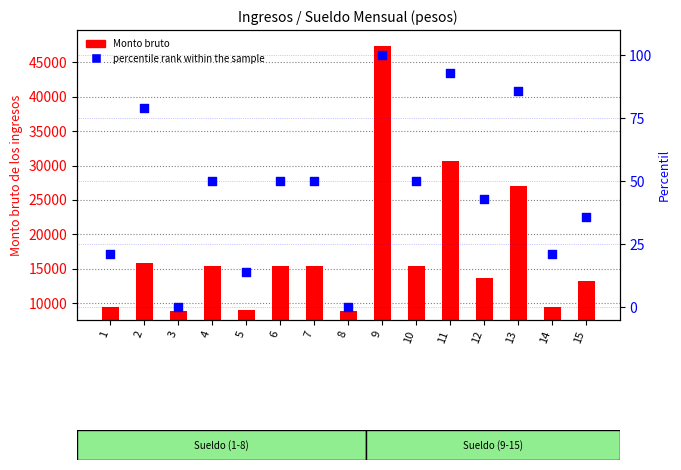

Which series has the largest total across all categories?

Monto bruto